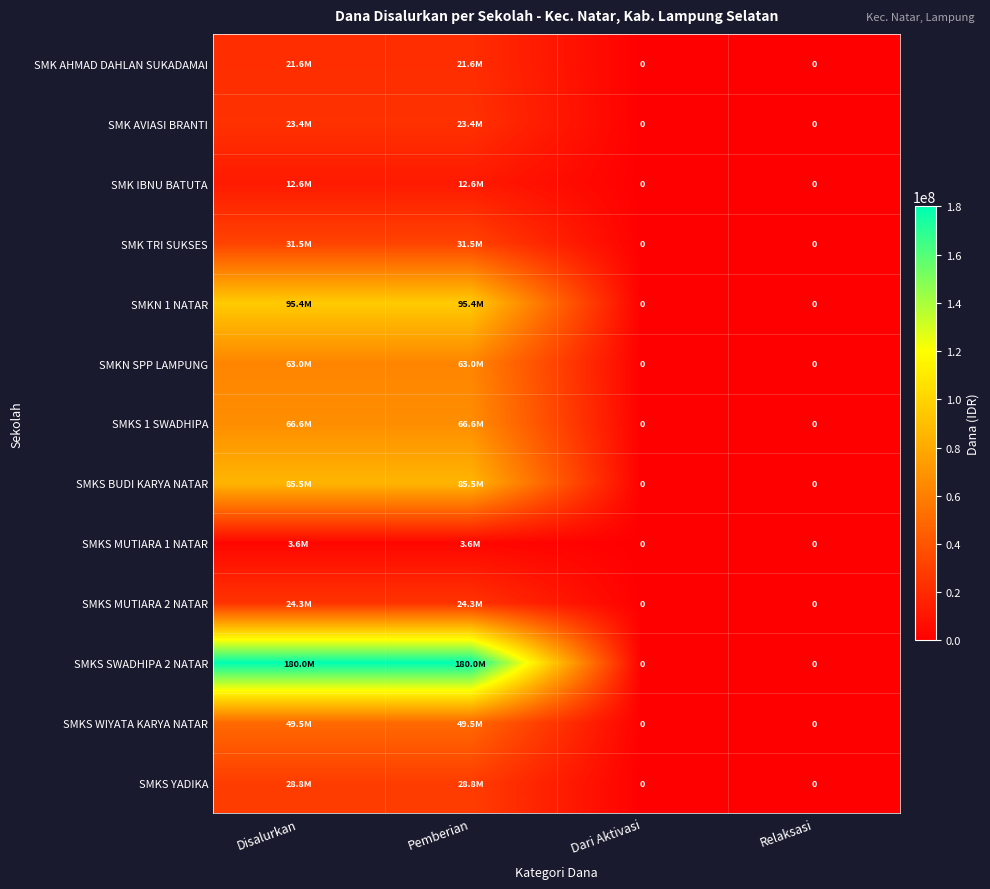

Which series has the widest spread of values?

SMKS SWADHIPA 2 NATAR